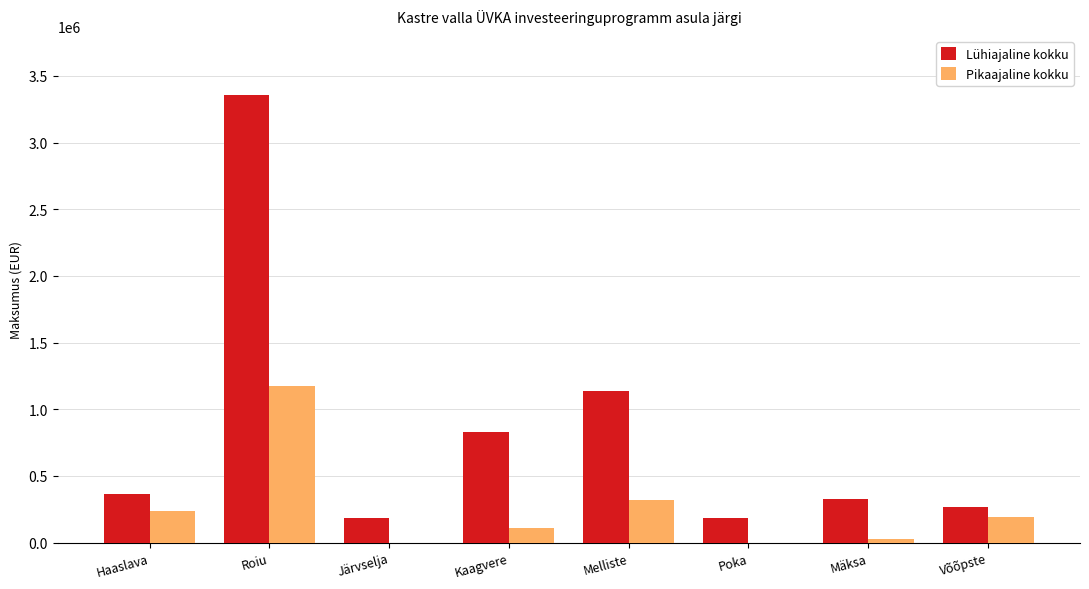

What is the approximate value of Lühiajaline kokku at Haaslava?

367000